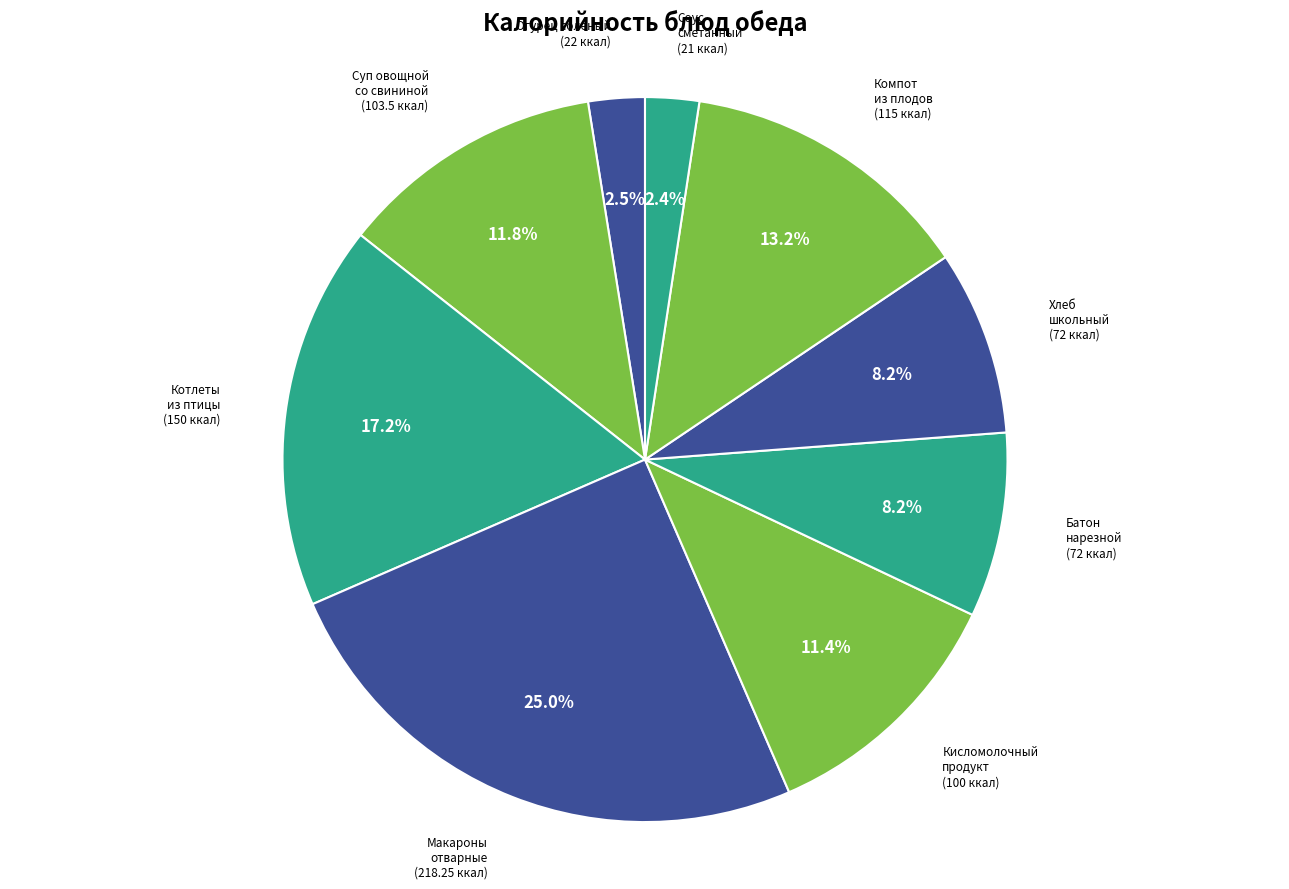

Is there a majority slice in this chart?

No